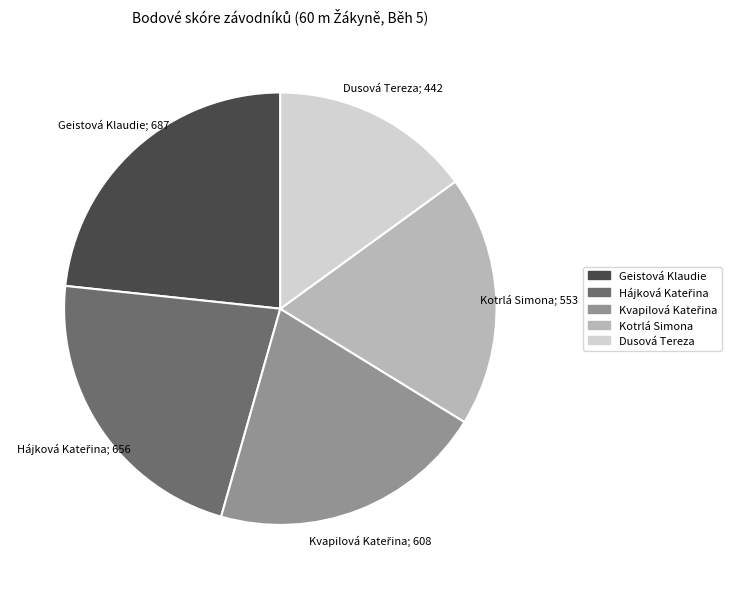

Count the number of slices in the pie.

5